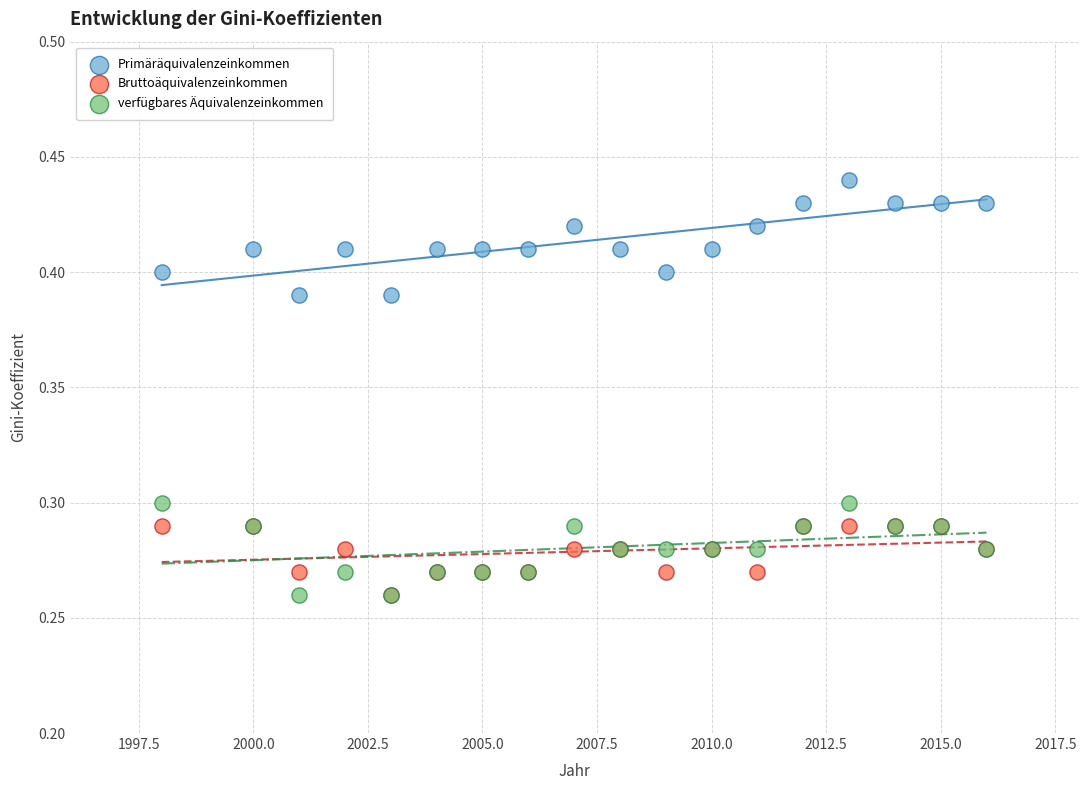

What are all the series names shown in the legend?

Primäräquivalenzeinkommen, Bruttoäquivalenzeinkommen, verfügbares Äquivalenzeinkommen